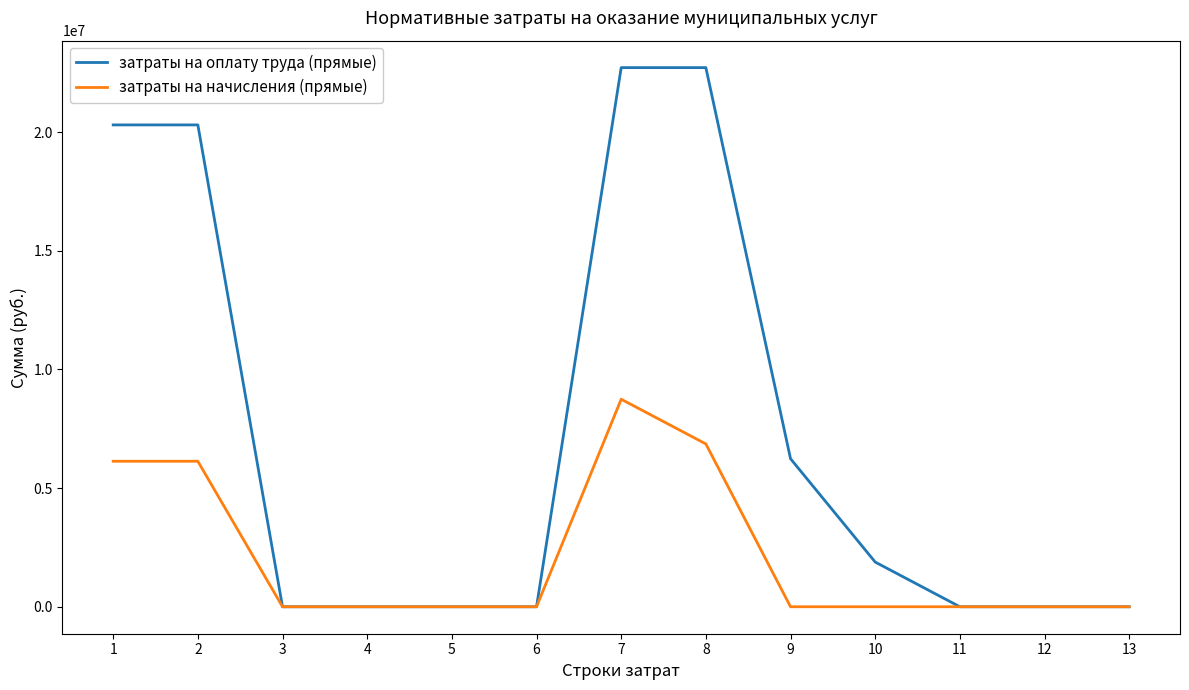

What is the sum of all затраты на оплату труда (прямые) values?

94164044.0